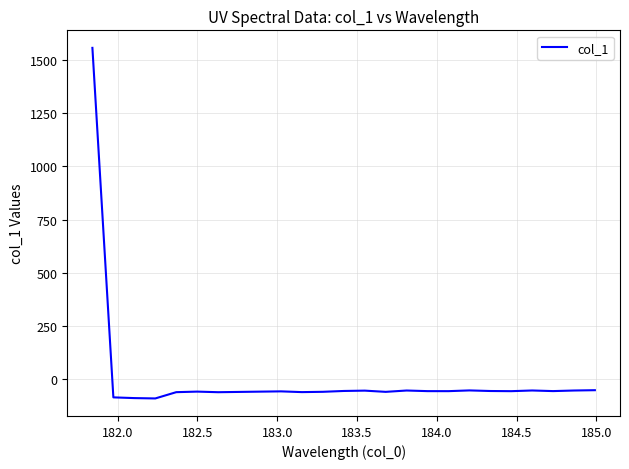

What is the maximum value shown in the chart?

1556.9